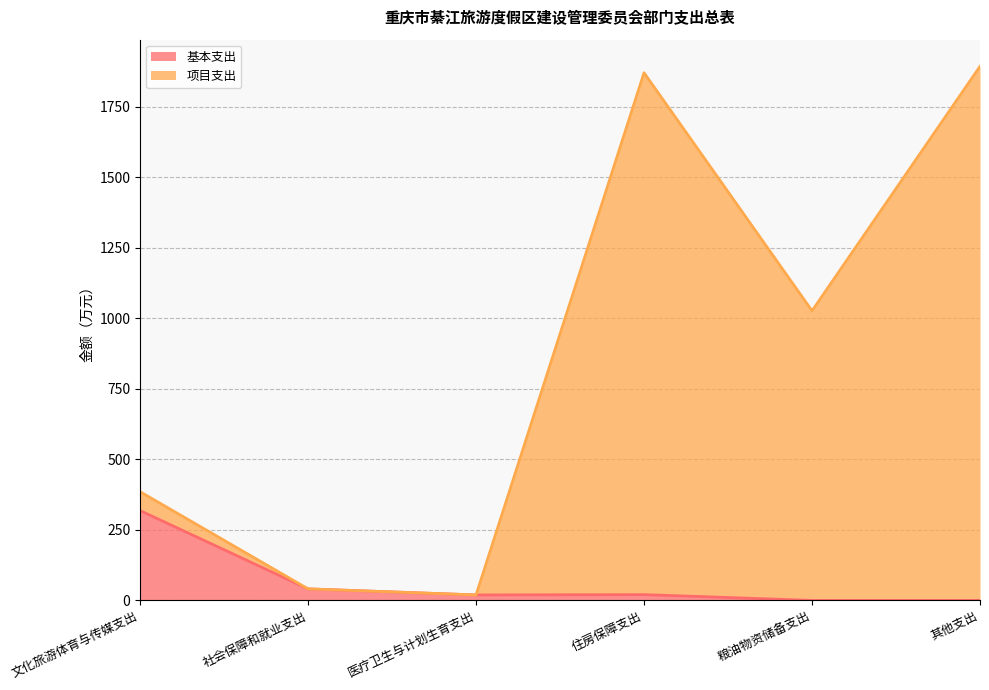

Reading left to right, list all the values displayed in this chart.

基本支出: 文化旅游体育与传媒支出=318.3	社会保障和就业支出=40.8	医疗卫生与计划生育支出=19.3	住房保障支出=20.4	粮油物资储备支出=0.0	其他支出=0.0
项目支出: 文化旅游体育与传媒支出=385.1	社会保障和就业支出=40.8	医疗卫生与计划生育支出=19.3	住房保障支出=1870.4	粮油物资储备支出=1026.5	其他支出=1893.0